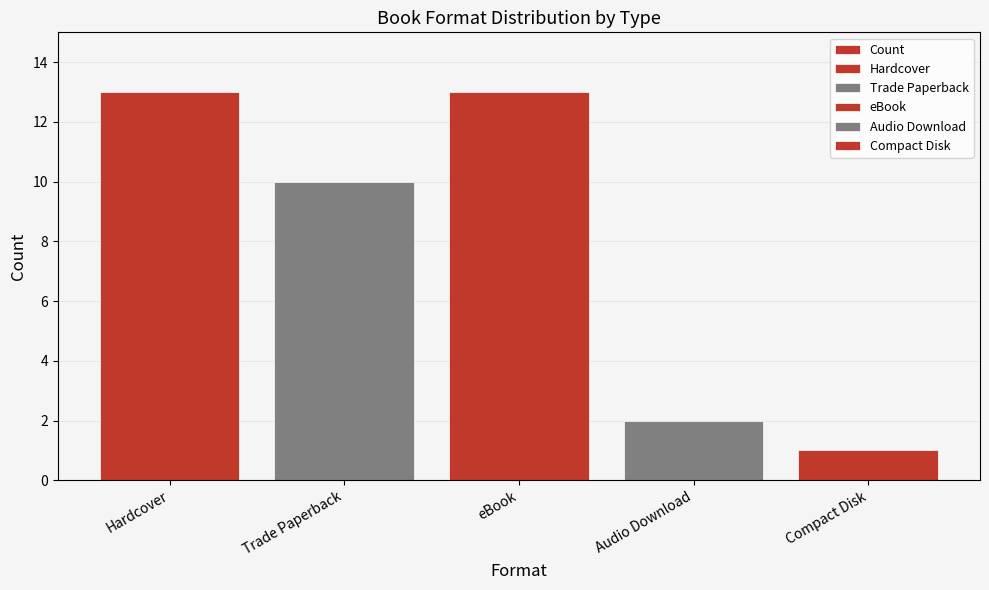

List the labels in order of value, largest first.

Hardcover, eBook, Trade Paperback, Audio Download, Compact Disk